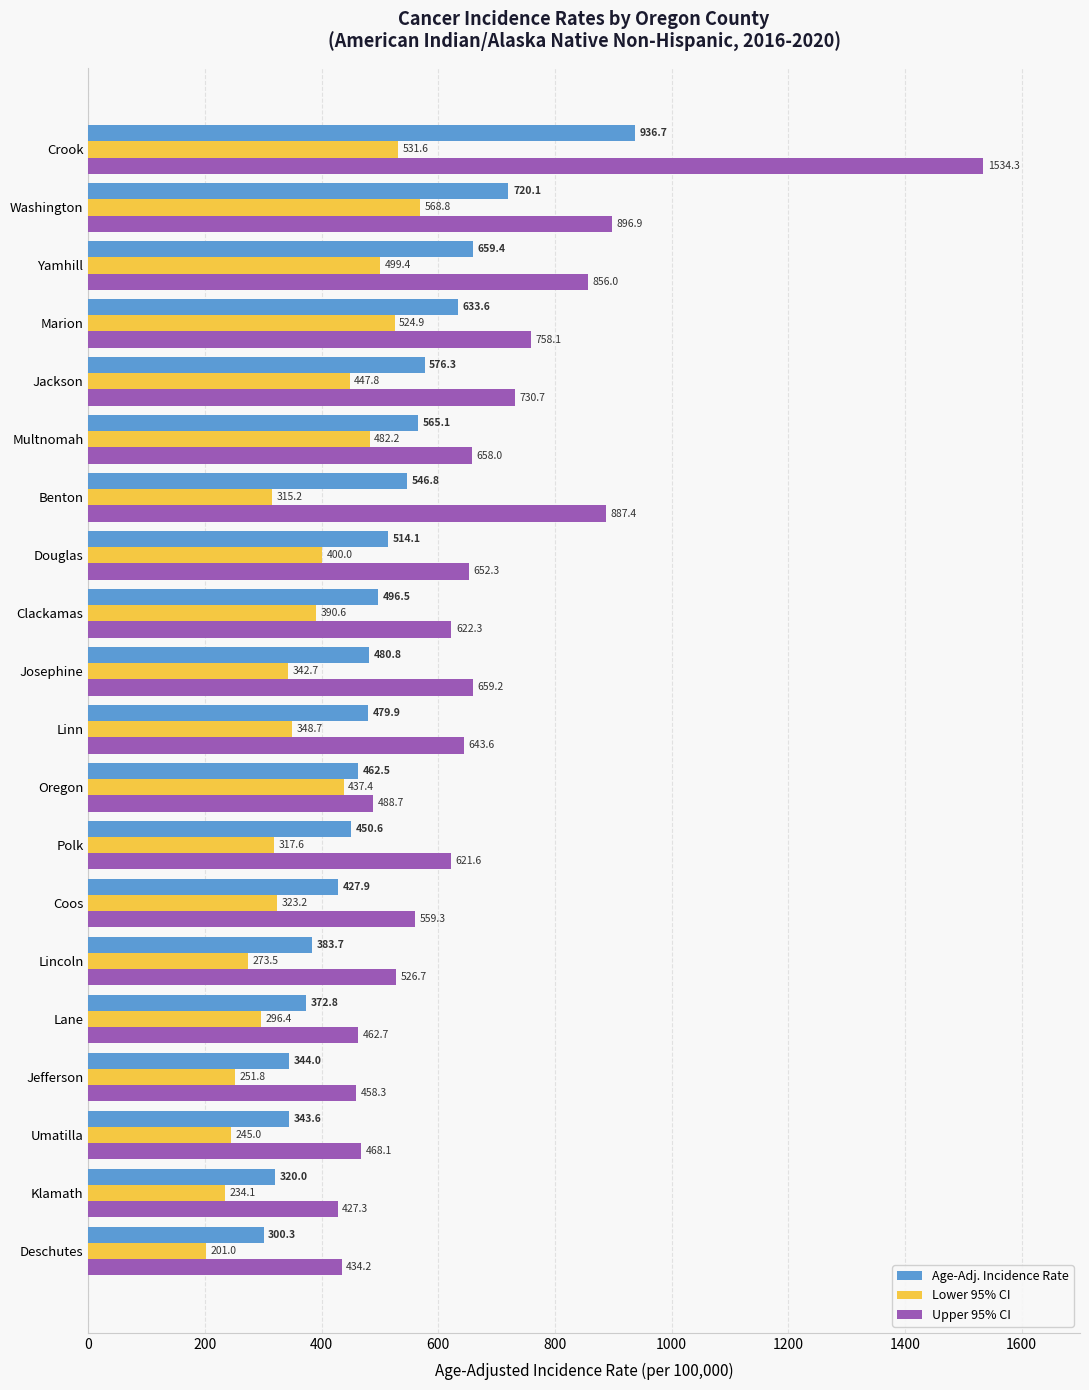

At which category is the sum across all series the highest?

Crook